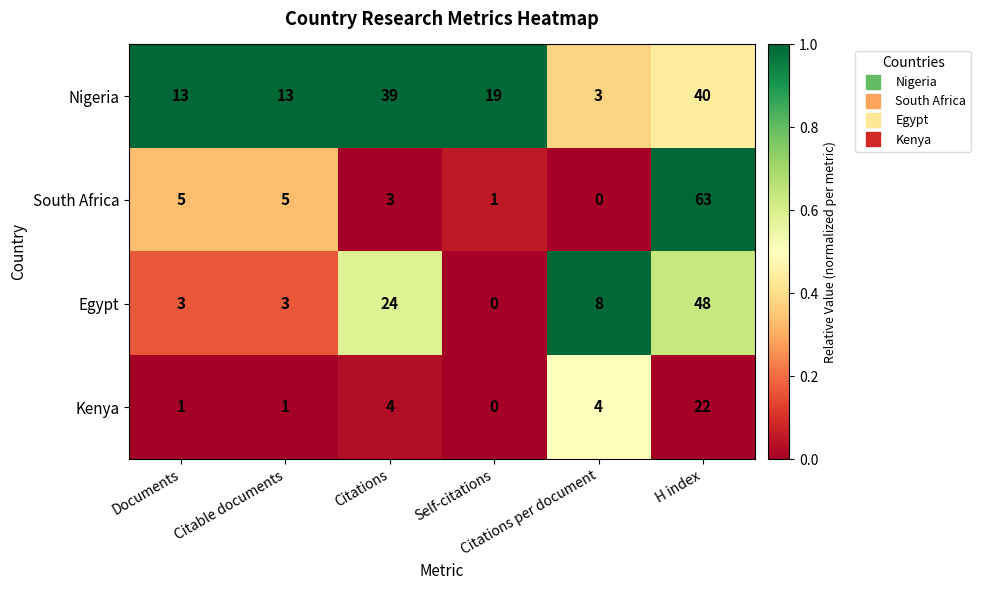

Between Documents and Self-citations, which series saw the biggest shift?

Nigeria